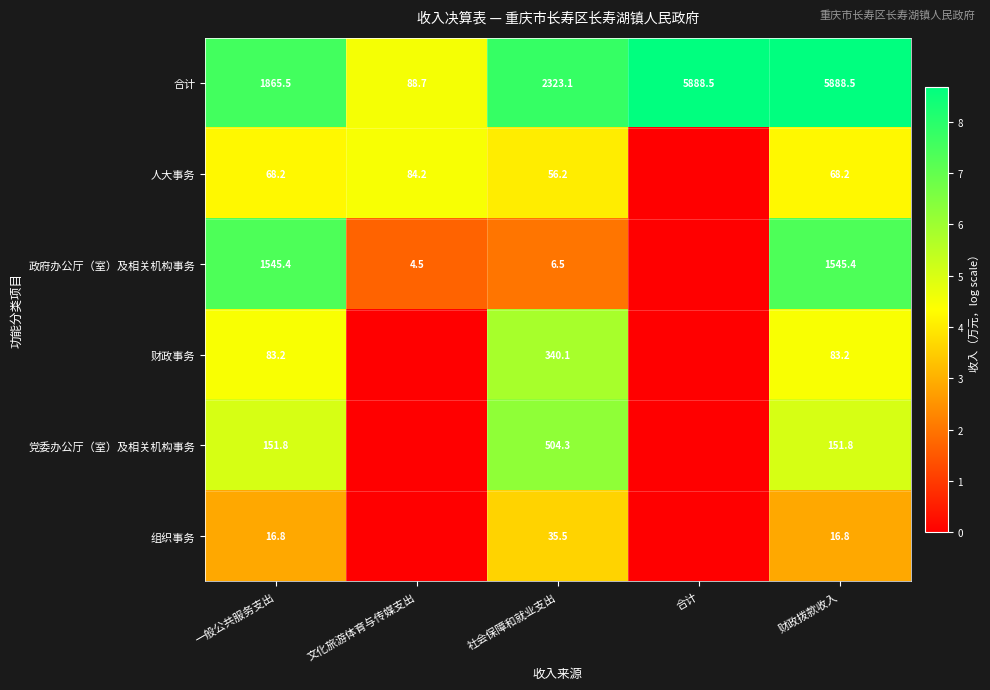

What is the spread (max minus min) of values at 一般公共服务支出?

1848.7